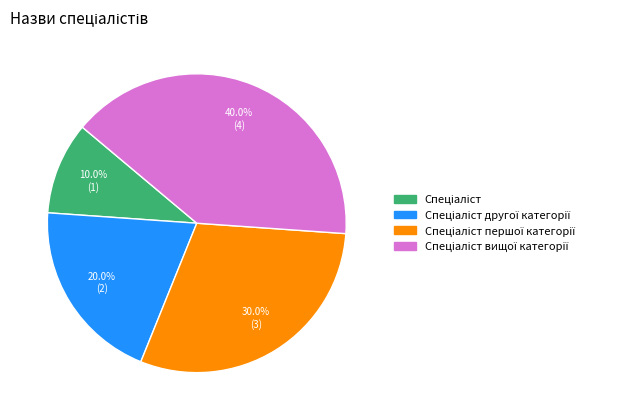

Does any single category account for the majority?

No